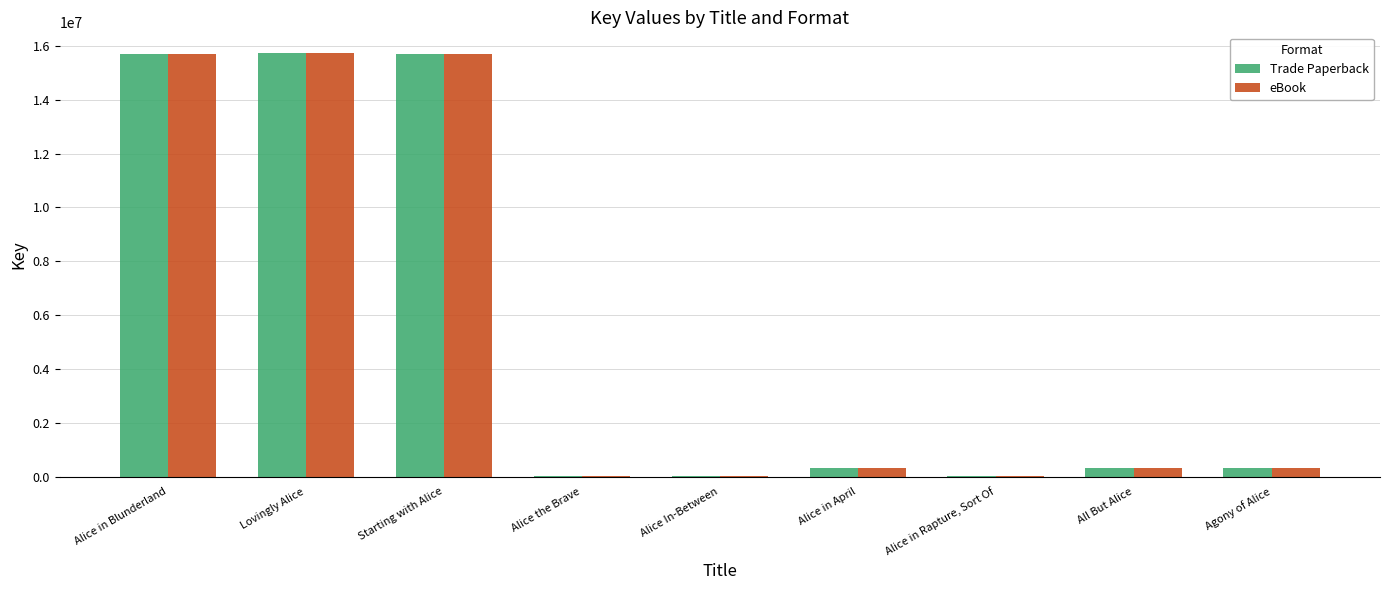

Where does the Trade Paperback series first go above 332453?

Alice in Blunderland